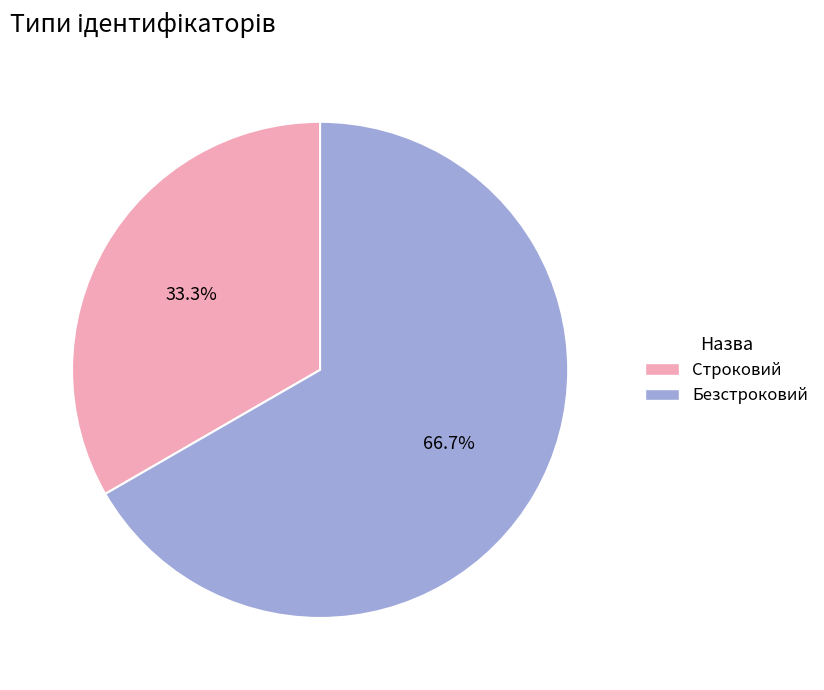

Which has a higher value, Безстроковий or Строковий?

Безстроковий